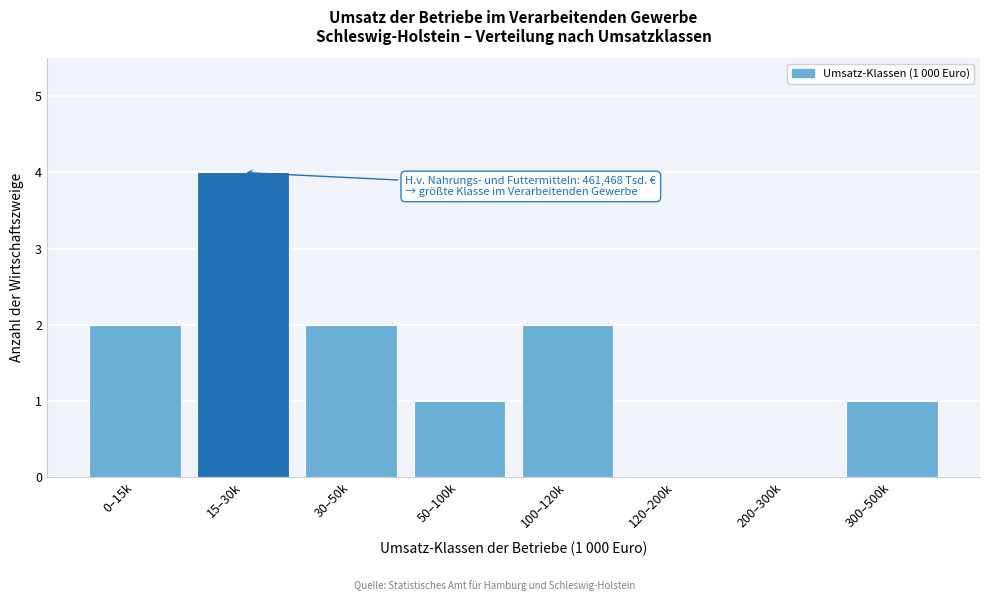

Reading left to right, list all the values displayed in this chart.

0–15k=2	15–30k=4	30–50k=2	50–100k=1	100–120k=2	120–200k=0	200–300k=0	300–500k=1